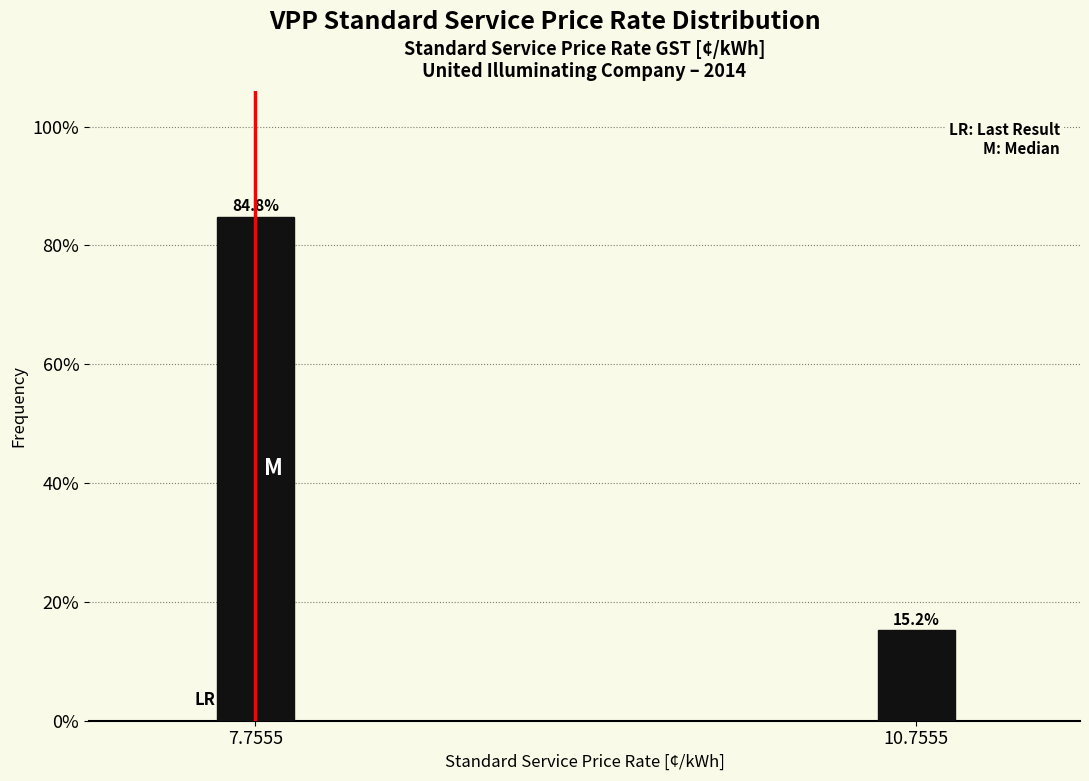

Reading left to right, extract all data points from this chart.

7.7555=84.8	10.7555=15.2